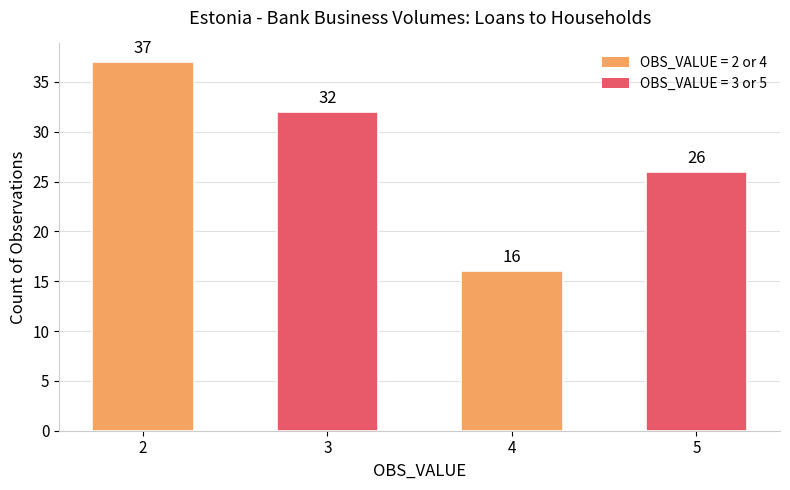

Which has a higher value, 5 or 3?

3